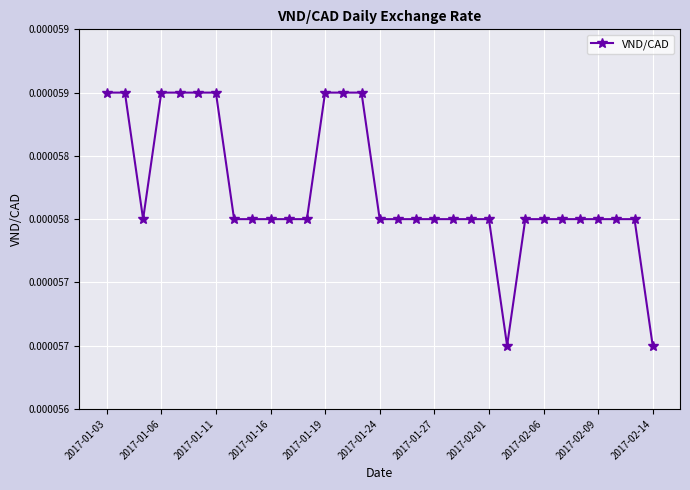

Does the chart have visible grid lines?

Yes